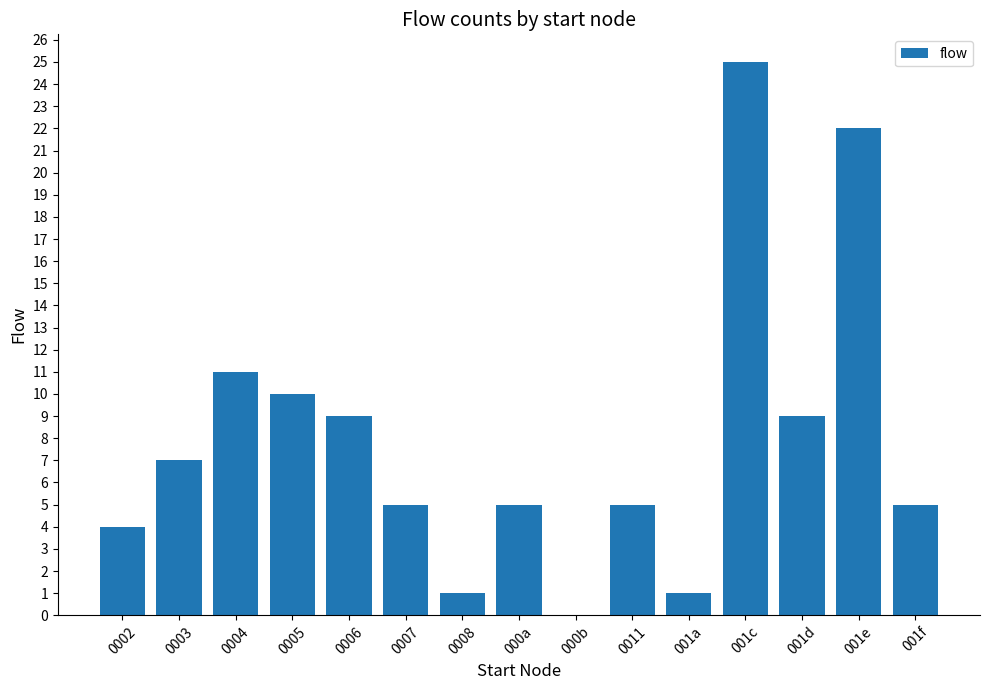

Reading left to right, list all the values displayed in this chart.

0002=4	0003=7	0004=11	0005=10	0006=9	0007=5	0008=1	000a=5	000b=0	0011=5	001a=1	001c=25	001d=9	001e=22	001f=5